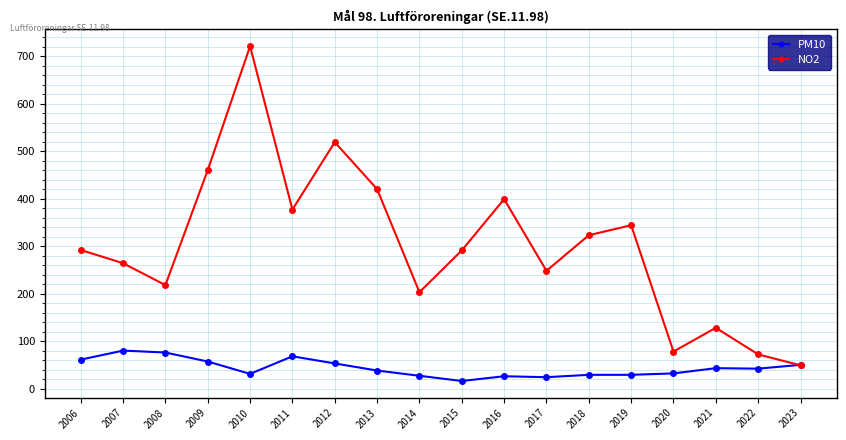

Is the value of NO2 at 2021 greater than the value of PM10 at 2011?

Yes